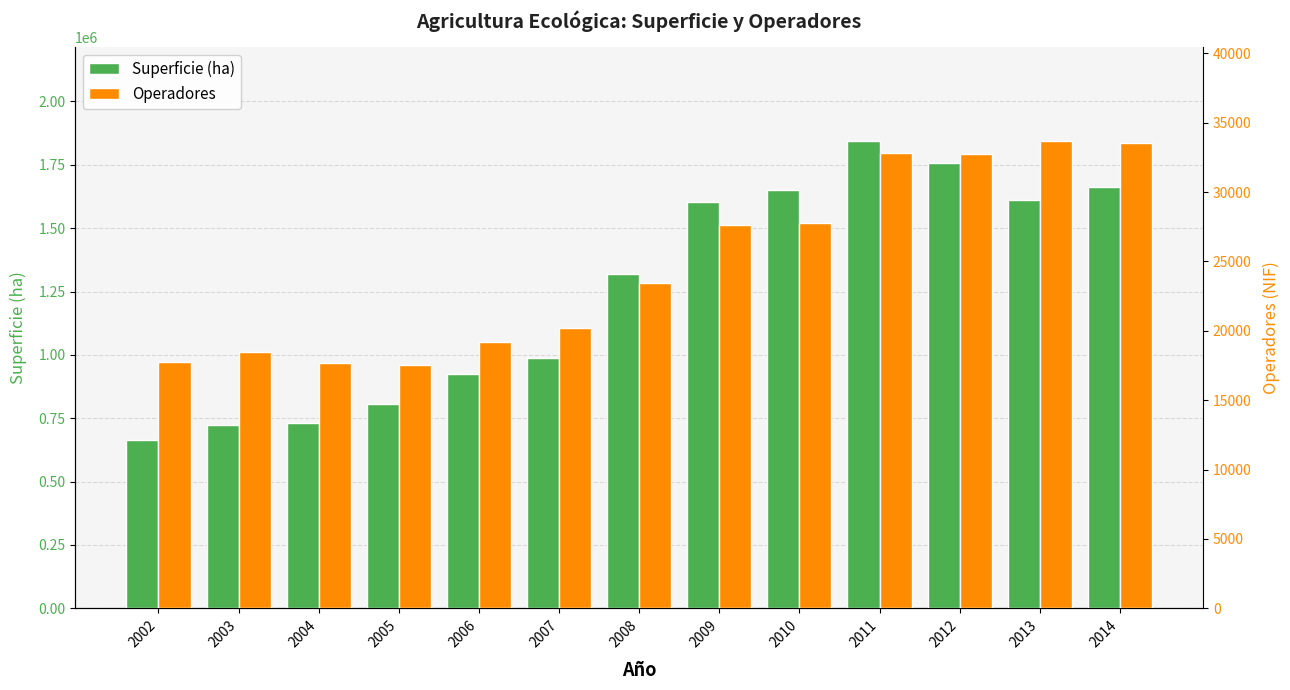

Count the number of categories in the chart.

13